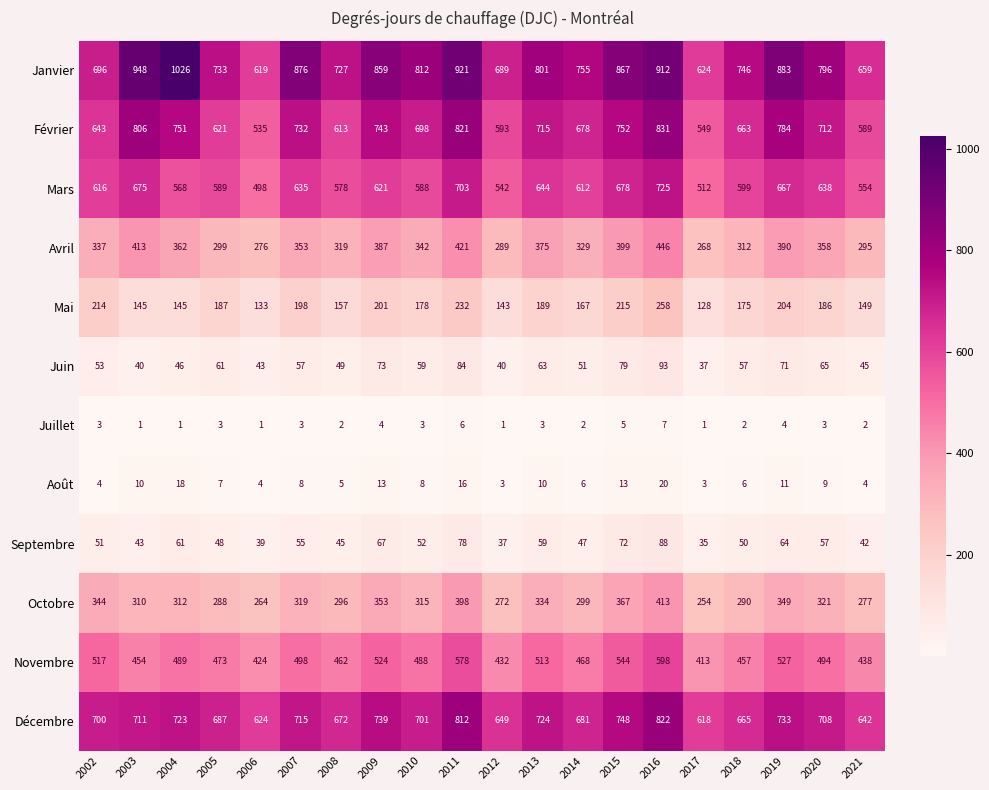

What is the approximate value of Décembre at 2004?

723